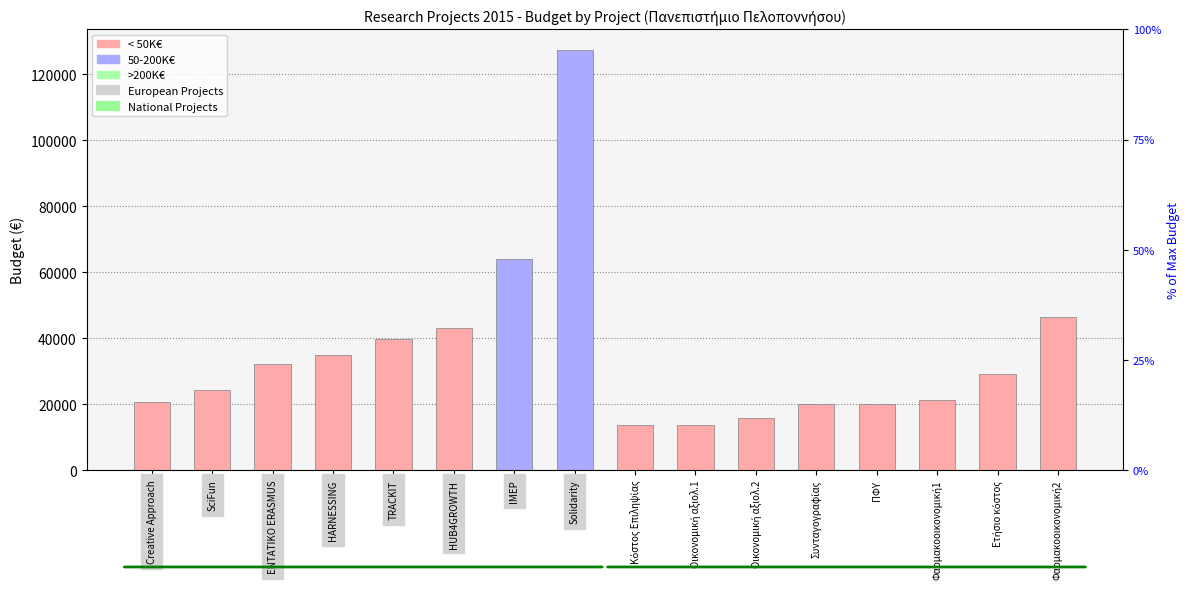

What position from the right is ΠΦΥ?

4